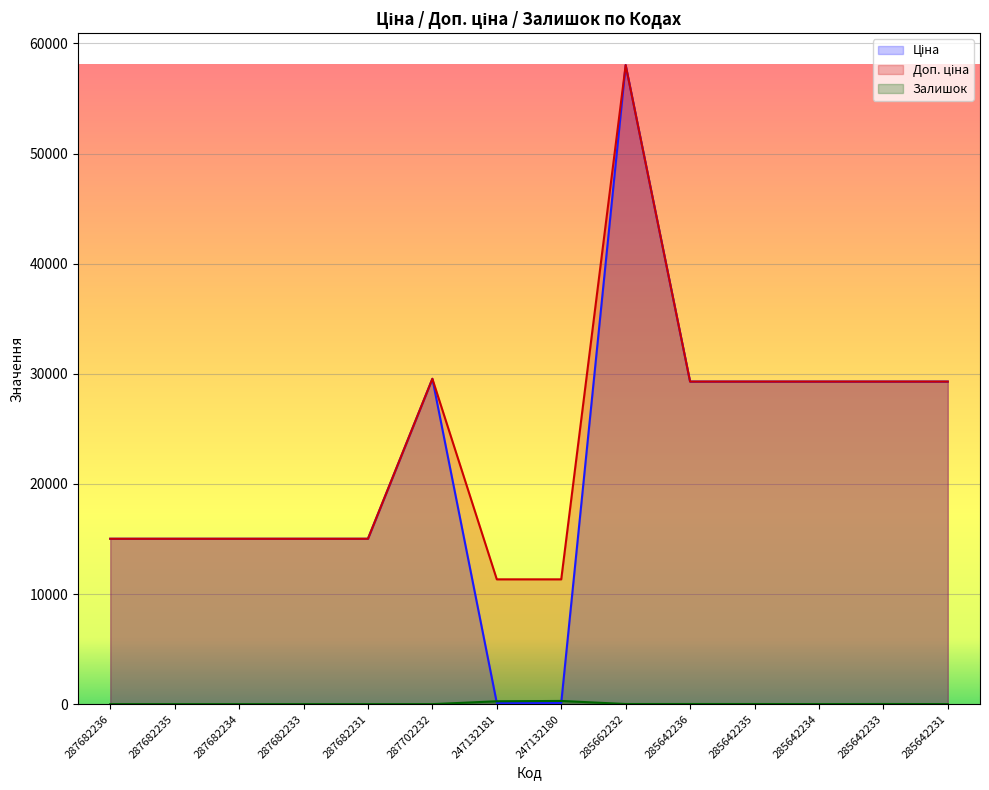

True or false: Залишок and Доп. ціна cross at least once.

False